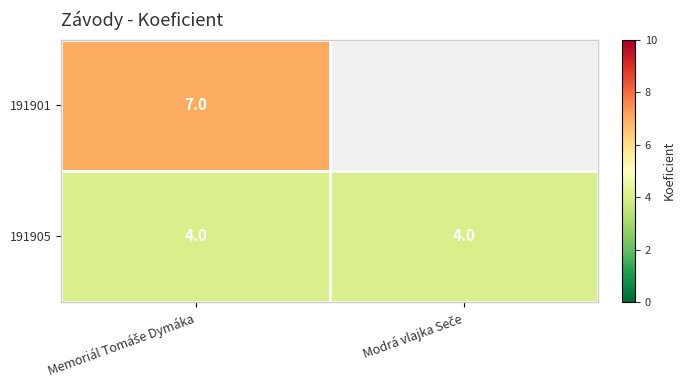

At how many categories does at least one series exceed 0?

2